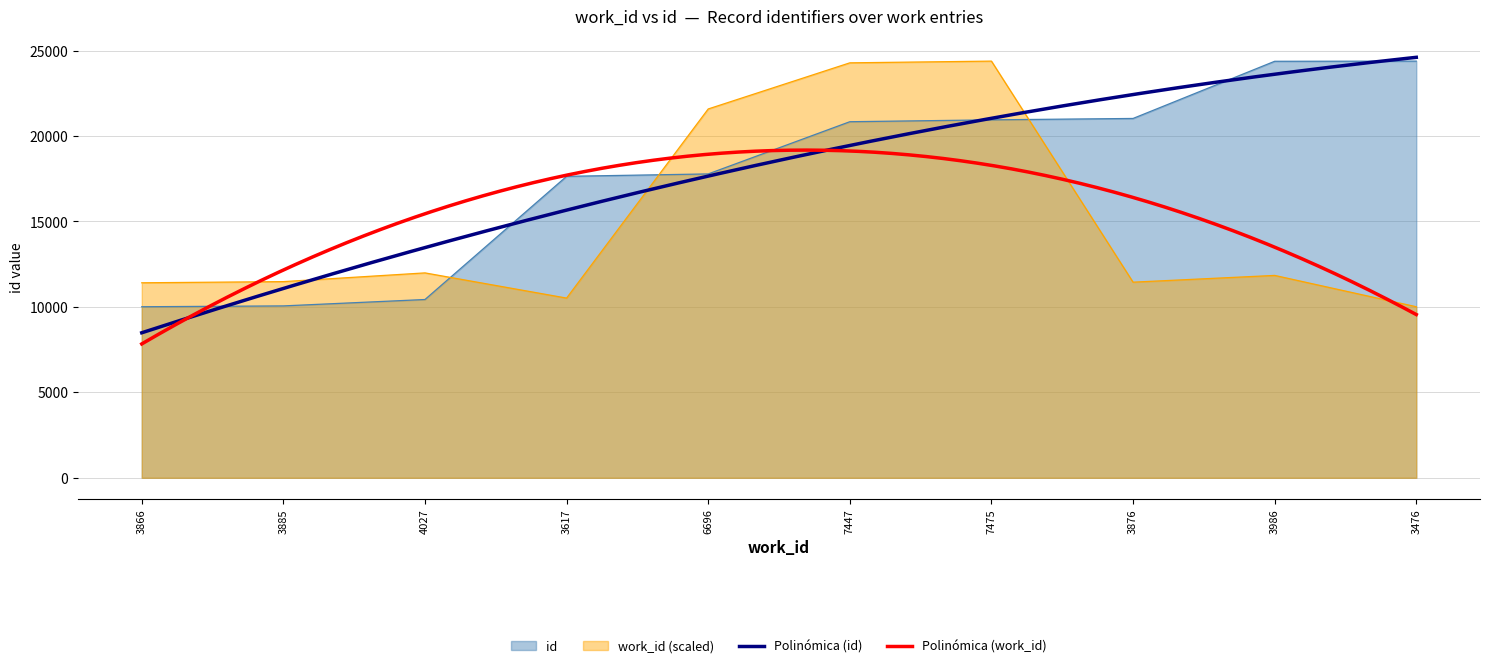

Is it true that id equals 20835.0 at 7447?

True